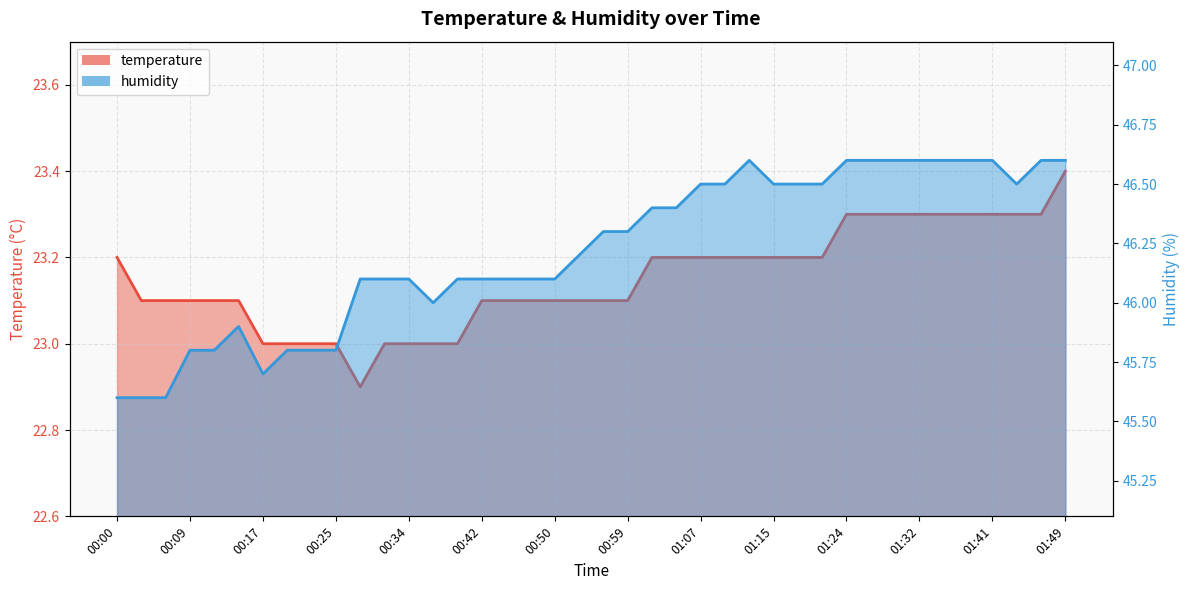

Reading left to right, what are all the values shown in this chart?

temperature: 00:00=23.2	00:03=23.1	00:06=23.1	00:09=23.1	00:11=23.1	00:14=23.1	00:17=23.0	00:20=23.0	00:22=23.0	00:25=23.0	00:28=22.9	00:31=23.0	00:34=23.0	00:36=23.0	00:39=23.0	00:42=23.1	00:45=23.1	00:48=23.1	00:50=23.1	00:53=23.1	00:56=23.1	00:59=23.1	01:01=23.2	01:04=23.2	01:07=23.2	01:10=23.2	01:13=23.2	01:15=23.2	01:18=23.2	01:21=23.2	01:24=23.3	01:27=23.3	01:29=23.3	01:32=23.3	01:35=23.3	01:38=23.3	01:41=23.3	01:43=23.3	01:46=23.3	01:49=23.4
humidity: 00:00=45.6	00:03=45.6	00:06=45.6	00:09=45.8	00:11=45.8	00:14=45.9	00:17=45.7	00:20=45.8	00:22=45.8	00:25=45.8	00:28=46.1	00:31=46.1	00:34=46.1	00:36=46.0	00:39=46.1	00:42=46.1	00:45=46.1	00:48=46.1	00:50=46.1	00:53=46.2	00:56=46.3	00:59=46.3	01:01=46.4	01:04=46.4	01:07=46.5	01:10=46.5	01:13=46.6	01:15=46.5	01:18=46.5	01:21=46.5	01:24=46.6	01:27=46.6	01:29=46.6	01:32=46.6	01:35=46.6	01:38=46.6	01:41=46.6	01:43=46.5	01:46=46.6	01:49=46.6